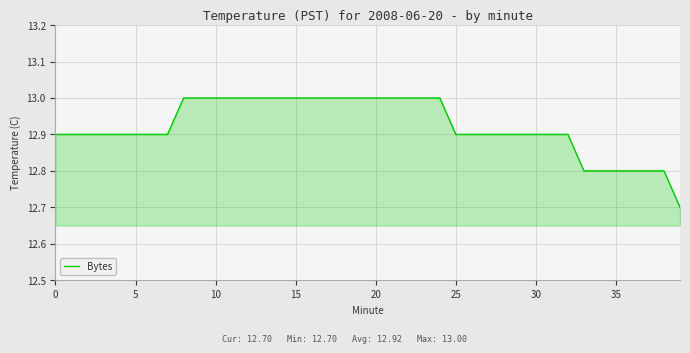

What is the smallest value displayed?

12.7